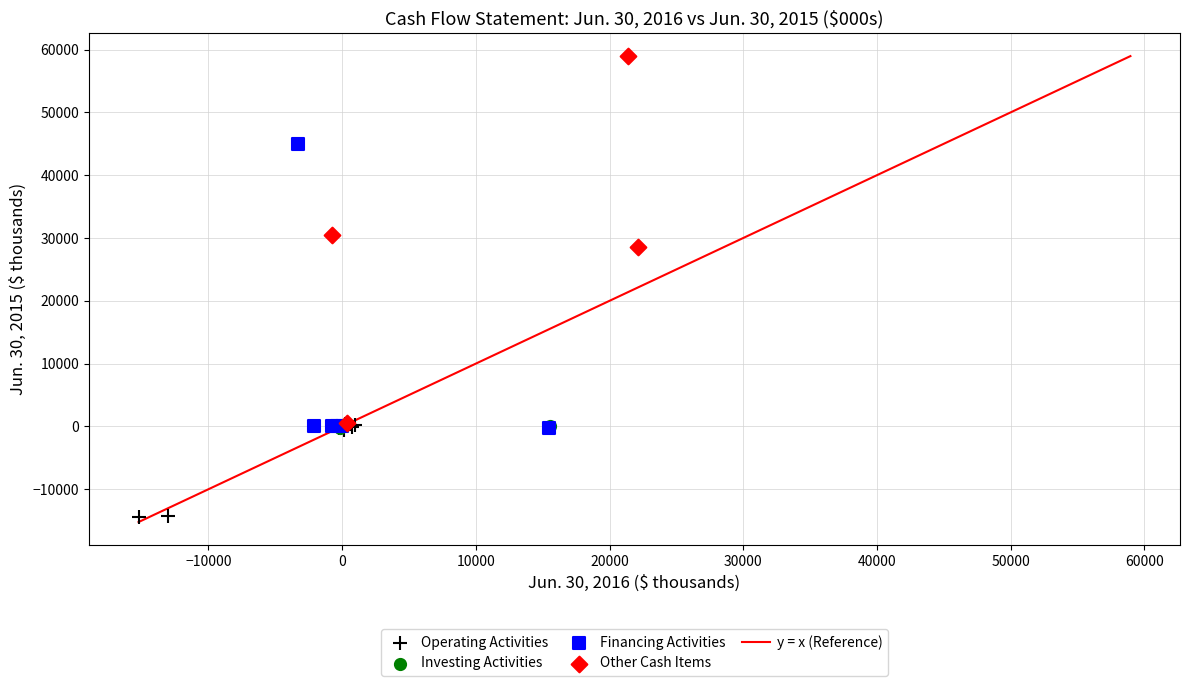

Which series has the largest Y range (max minus min)?

Other Cash Items